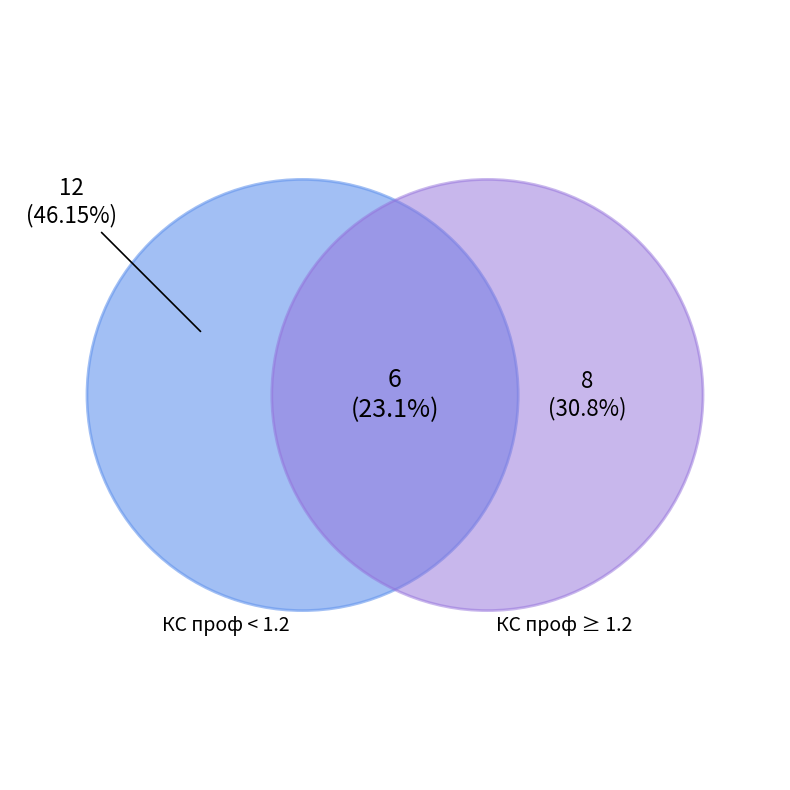

To the nearest percent, what is the difference between the largest and smallest slice percentages?

23%